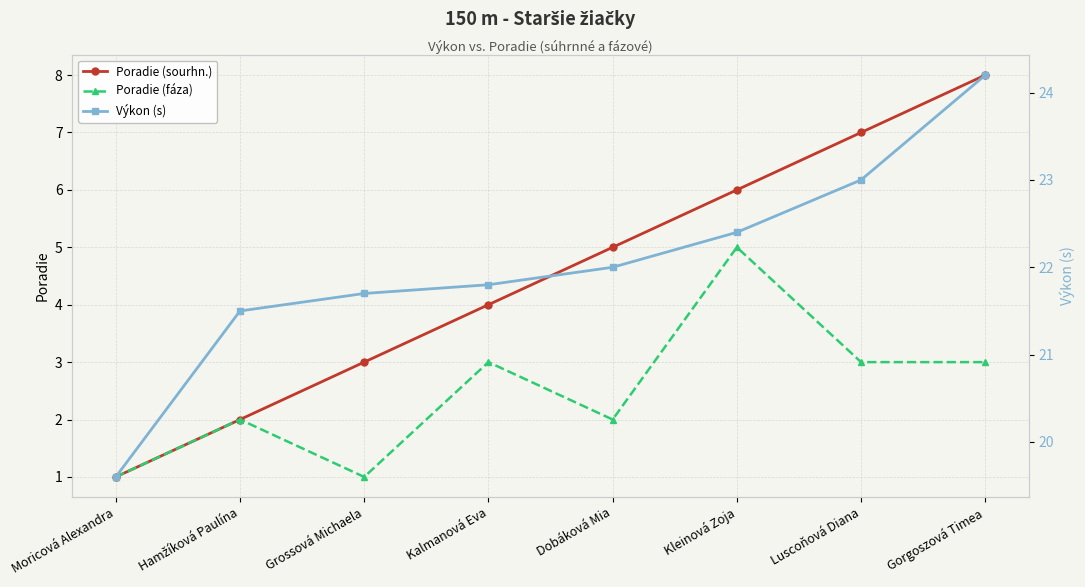

How many distinct data groups are displayed?

3